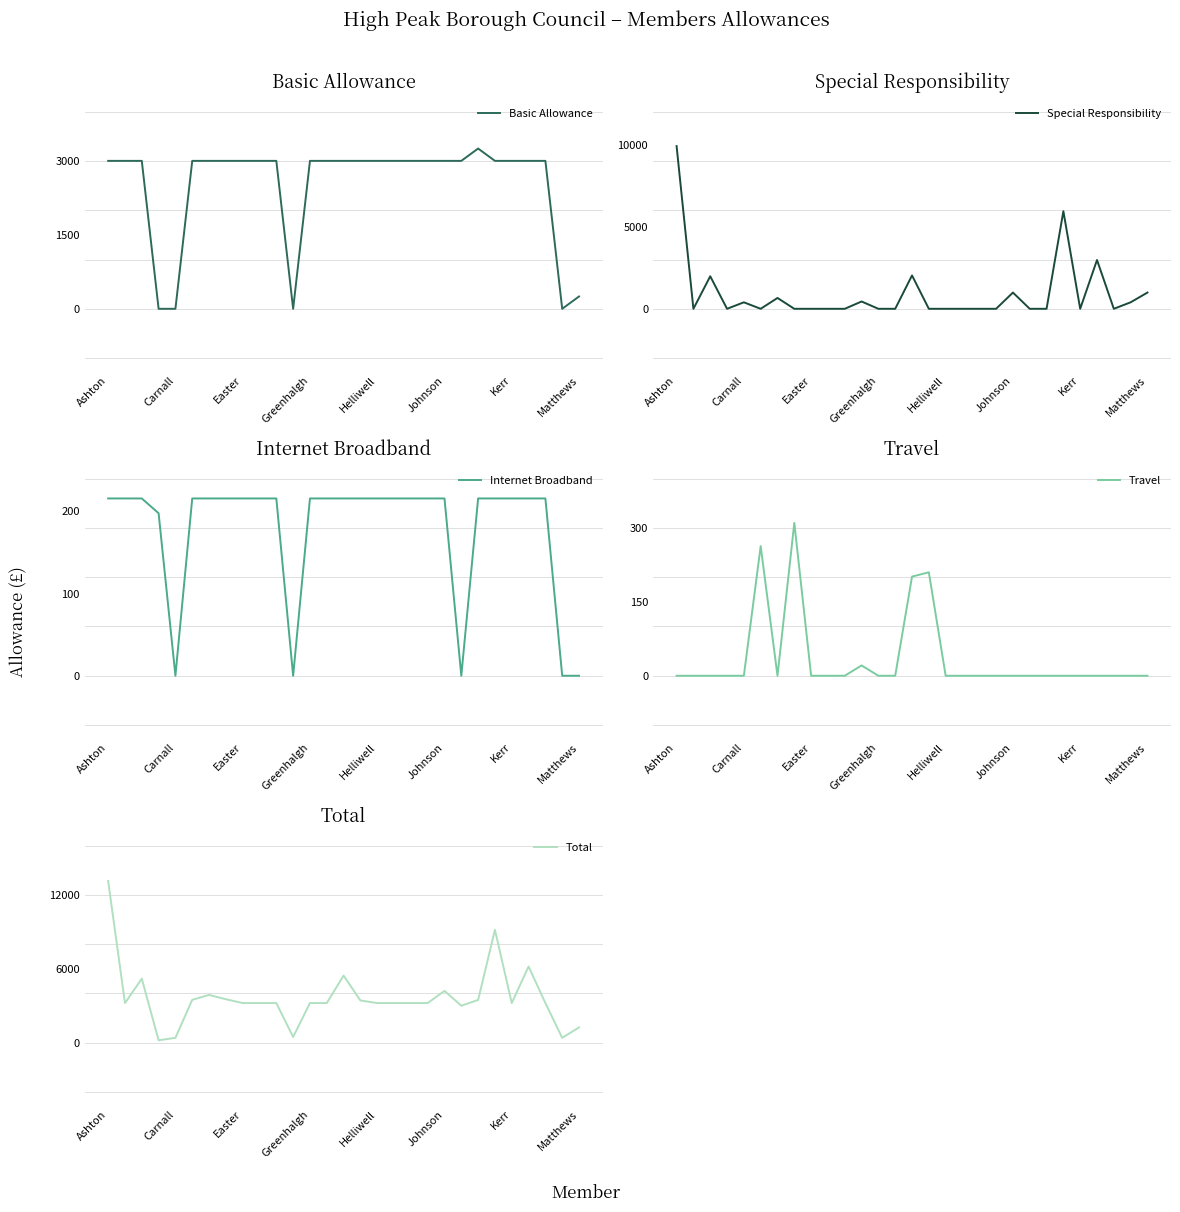

What is the approximate value of Basic Allowance at Easter?

3002.0